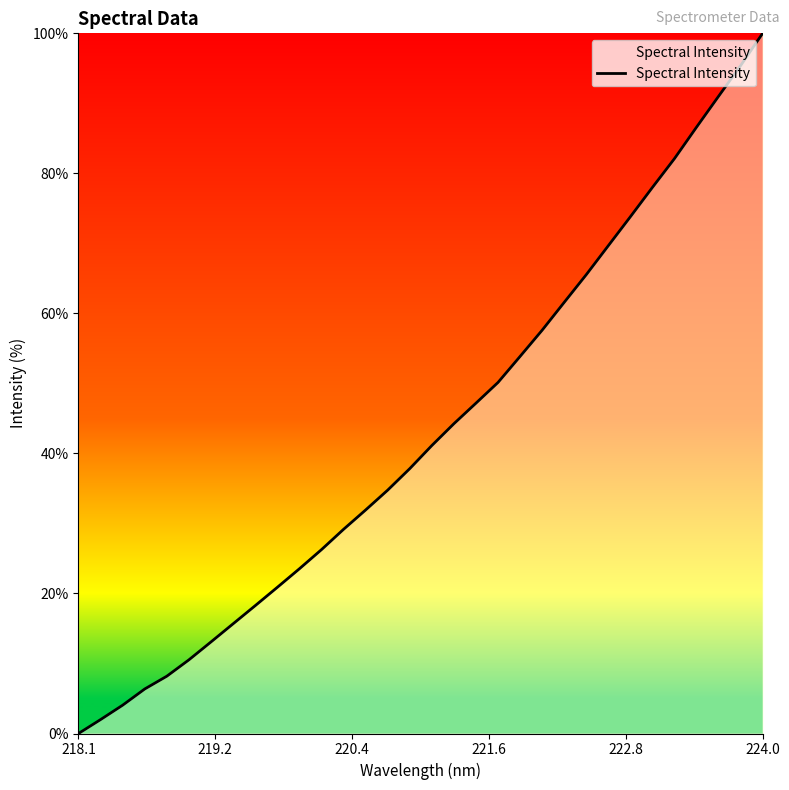

What is the greatest value displayed?

100.0